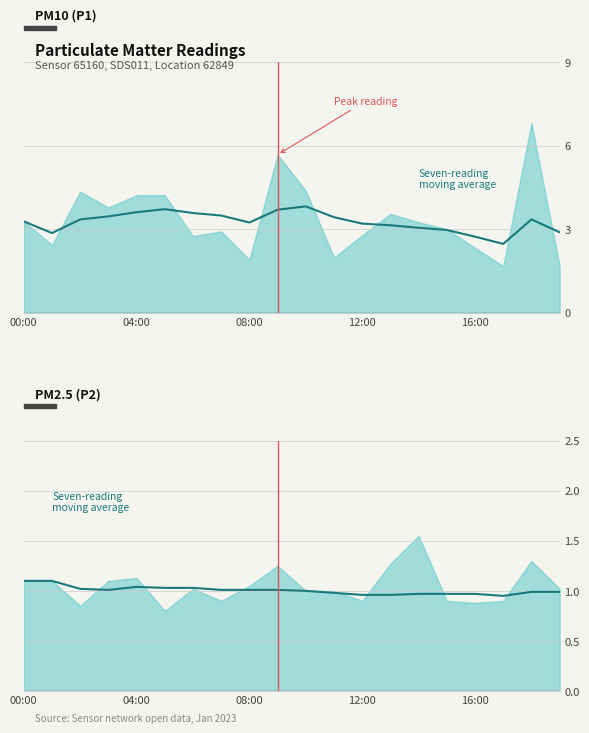

What is the sum of the values at 5 and 04:00?

2.1